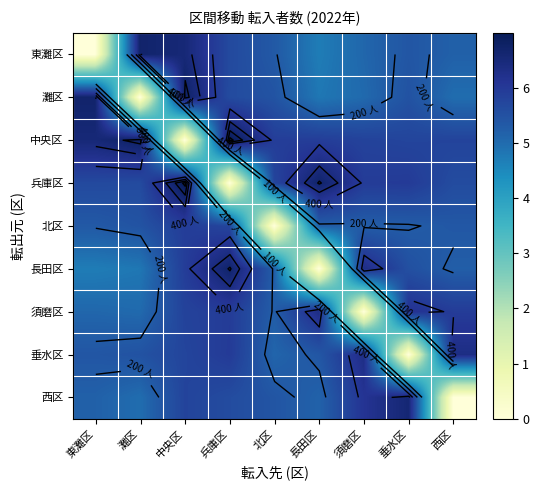

At which label does 長田区 reach its minimum?

長田区